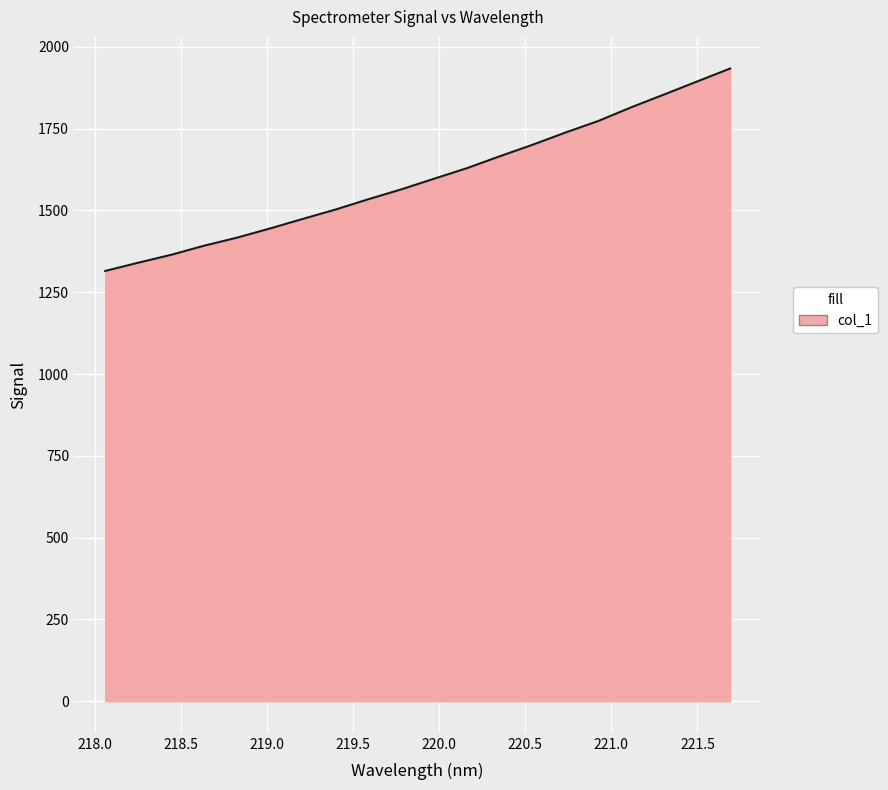

What is the maximum value shown in the chart?

1934.0